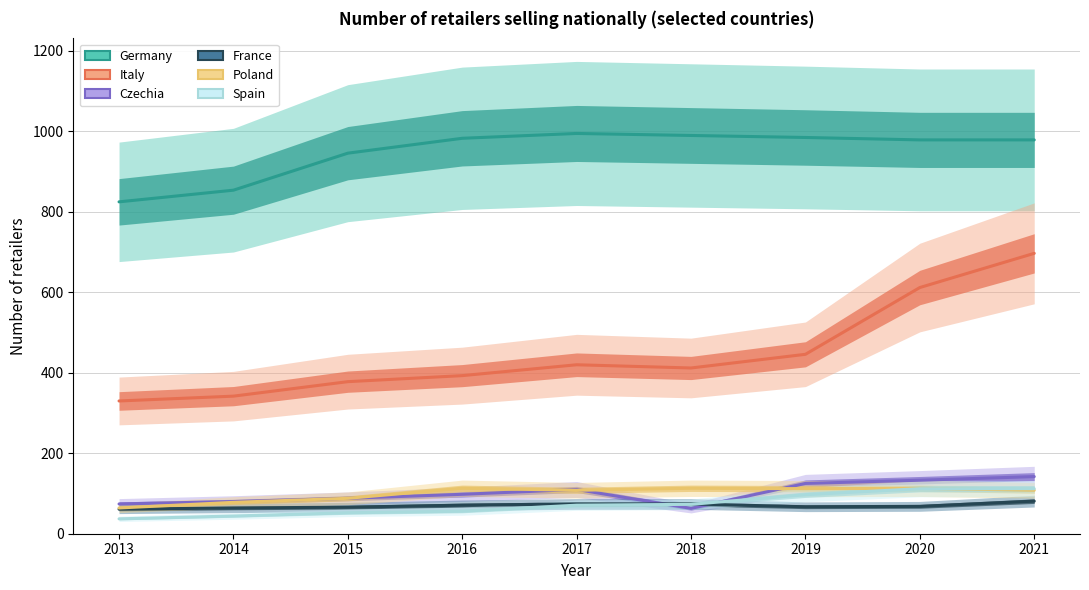

What is the difference between the highest and lowest values at 2017?

924